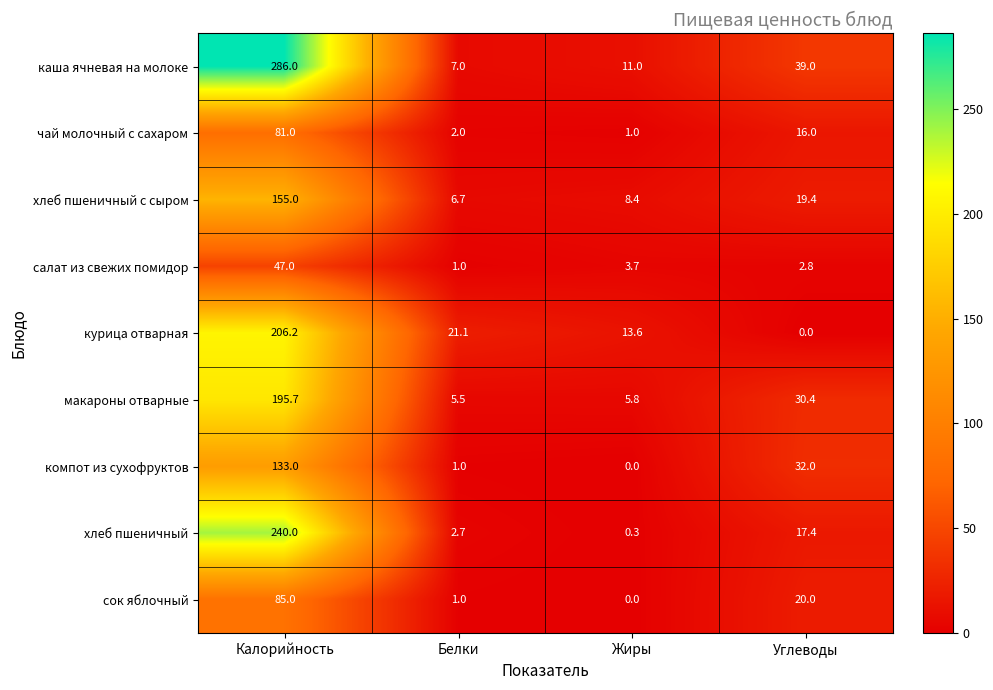

How many series are shown in this chart?

9